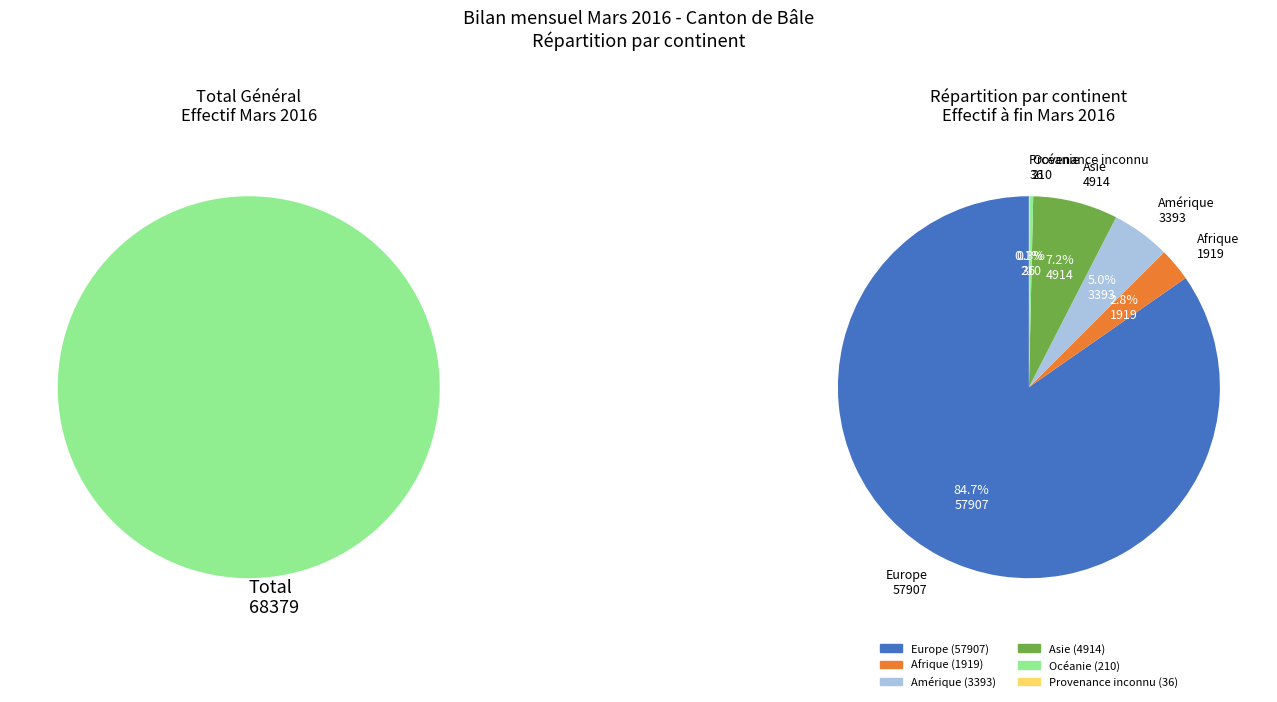

What percentage is NOT represented by Océanie?

99.7%